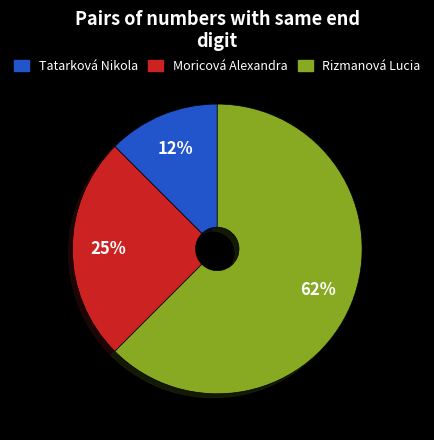

Is there a majority slice in this chart?

Yes